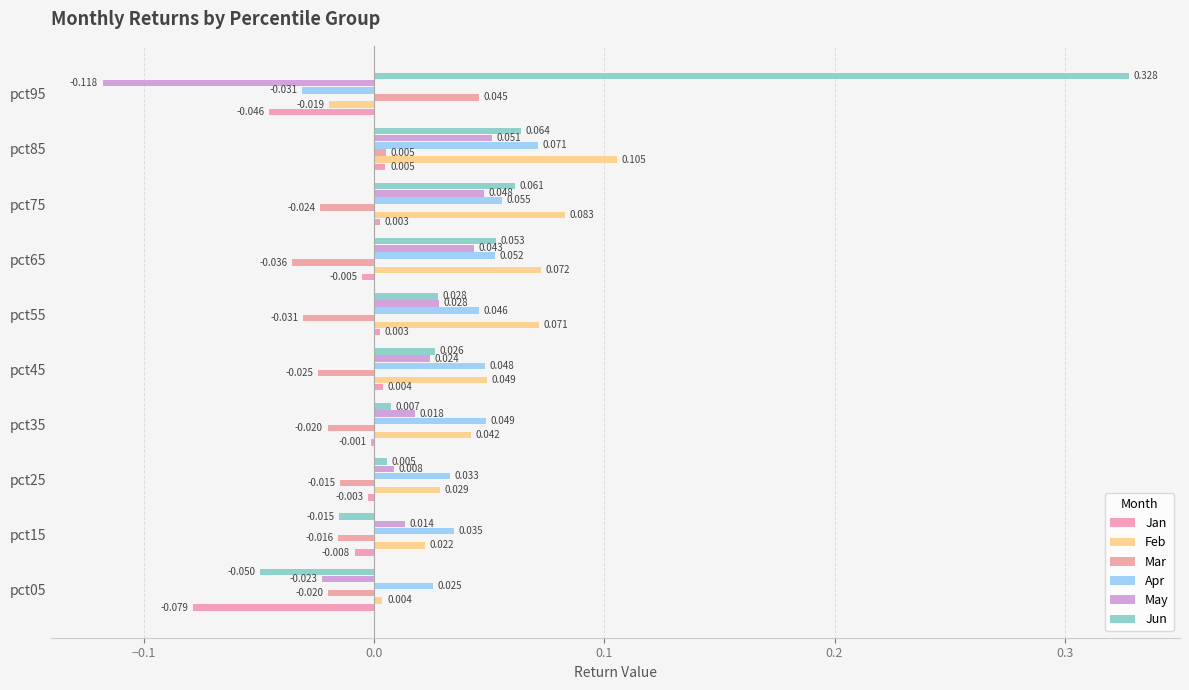

Which series has the largest total across all categories?

Jun